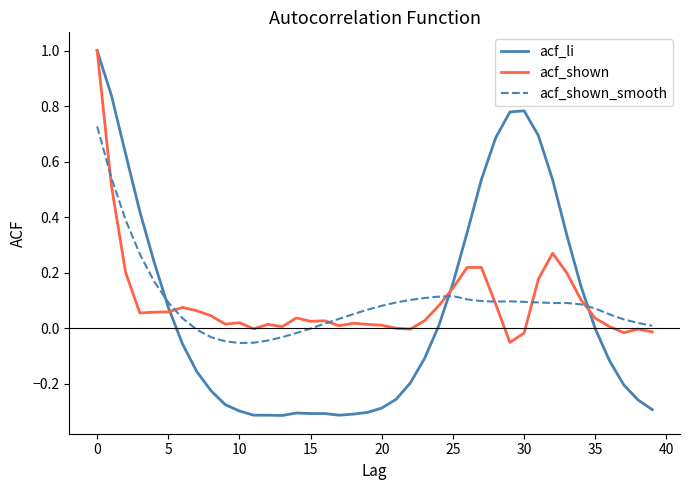

What is the greatest value displayed?

1.0